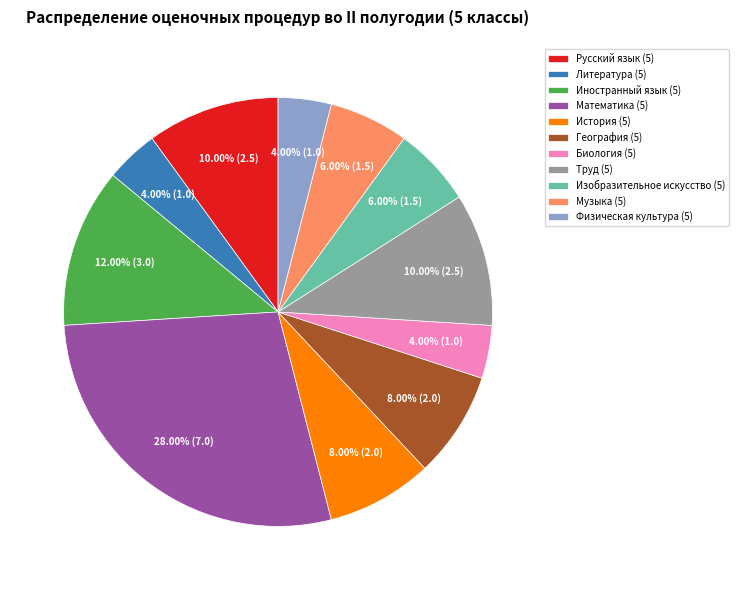

Approximately how many times larger is the value at Литература (5) compared to География (5)?

0.5